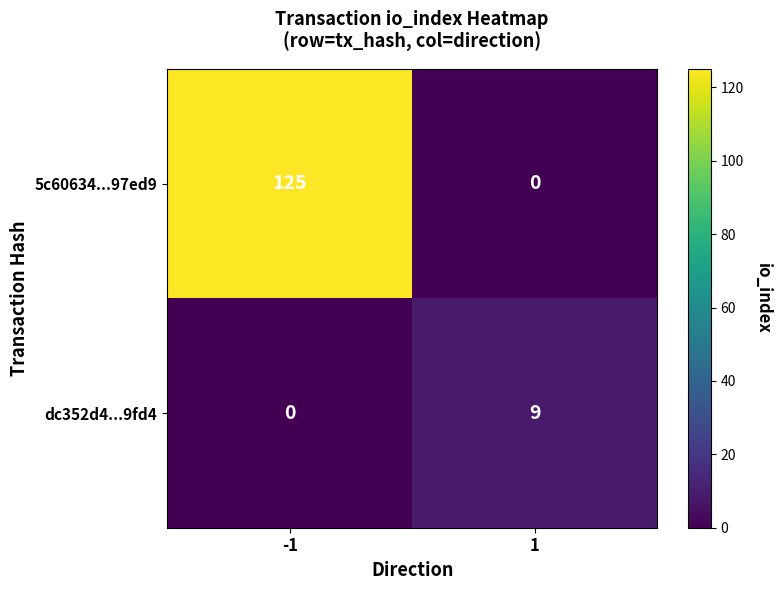

Reading left to right, list all the values displayed in this chart.

5c60634...97ed9: -1=125	1=0
dc352d4...9fd4: -1=0	1=9